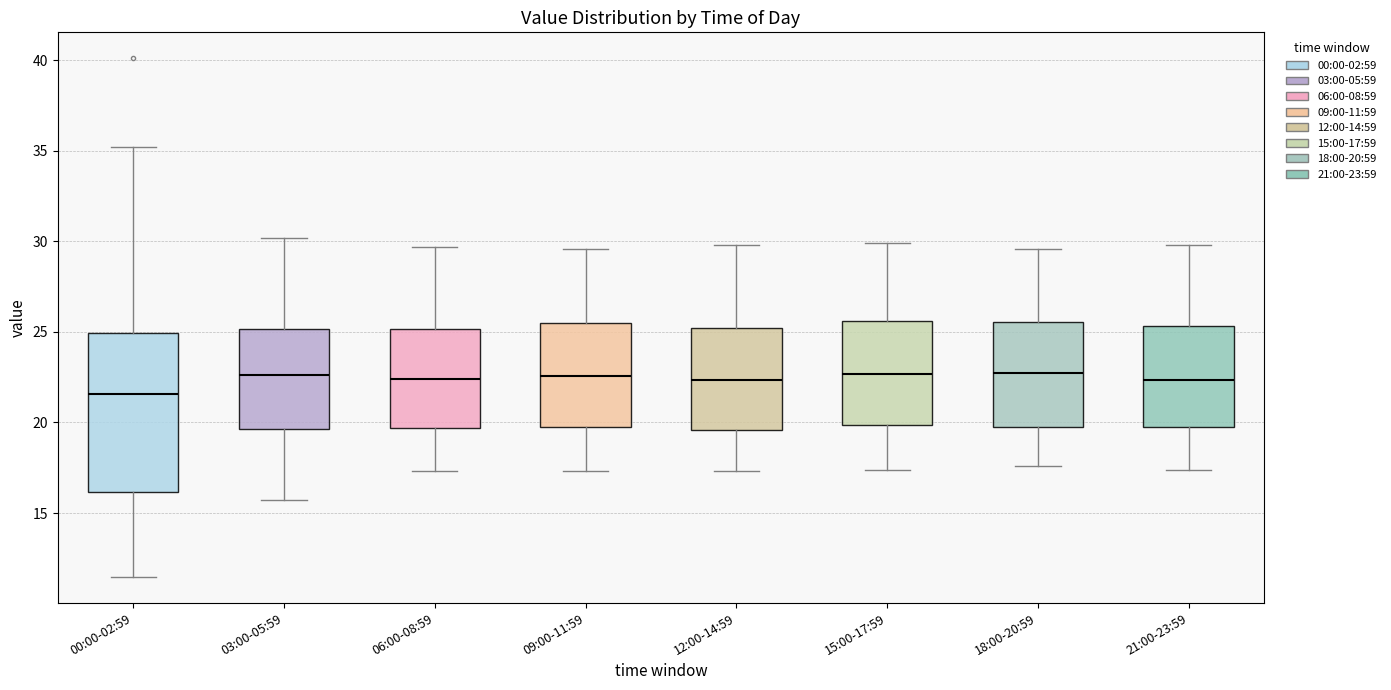

Reading left to right, read every box against the y-axis: the position of its median line, the range the box covers, and the ends of its whiskers. The values are not printed on the chart, so give them approximately, as read against the axis.

00:00-02:59: median 21.5, box 16.0 to 25.0, whiskers 11.5 to 35.0
03:00-05:59: median 22.5, box 19.5 to 25.0, whiskers 15.5 to 30.0
06:00-08:59: median 22.5, box 19.5 to 25.0, whiskers 17.5 to 29.5
09:00-11:59: median 22.5, box 19.5 to 25.5, whiskers 17.5 to 29.5
12:00-14:59: median 22.5, box 19.5 to 25.0, whiskers 17.5 to 30.0
15:00-17:59: median 22.5, box 20.0 to 25.5, whiskers 17.5 to 30.0
18:00-20:59: median 23.0, box 19.5 to 25.5, whiskers 17.5 to 29.5
21:00-23:59: median 22.5, box 20.0 to 25.5, whiskers 17.5 to 30.0